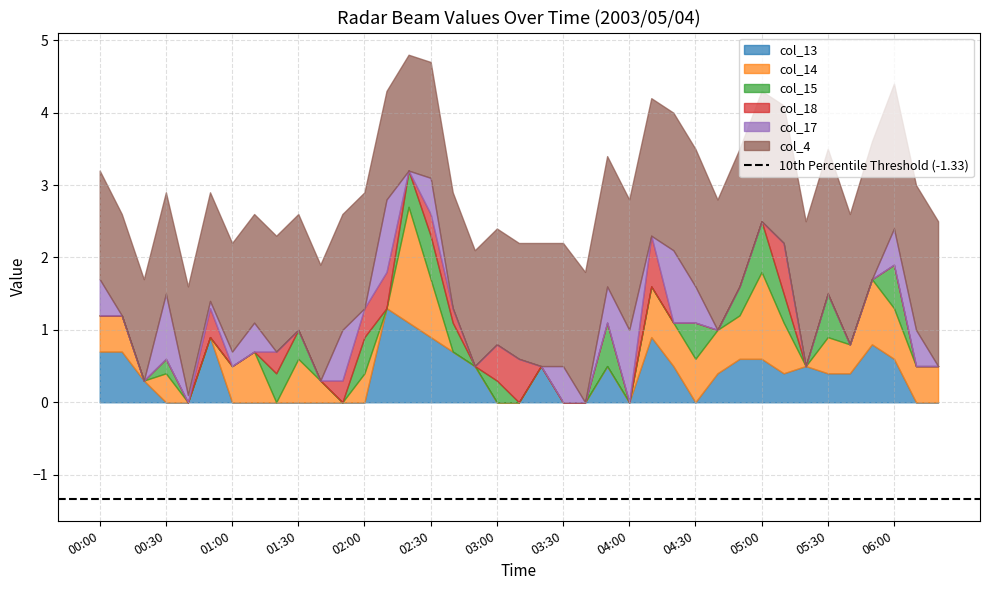

What are all the series names shown in the legend?

col_13, col_14, col_15, col_18, col_17, col_4